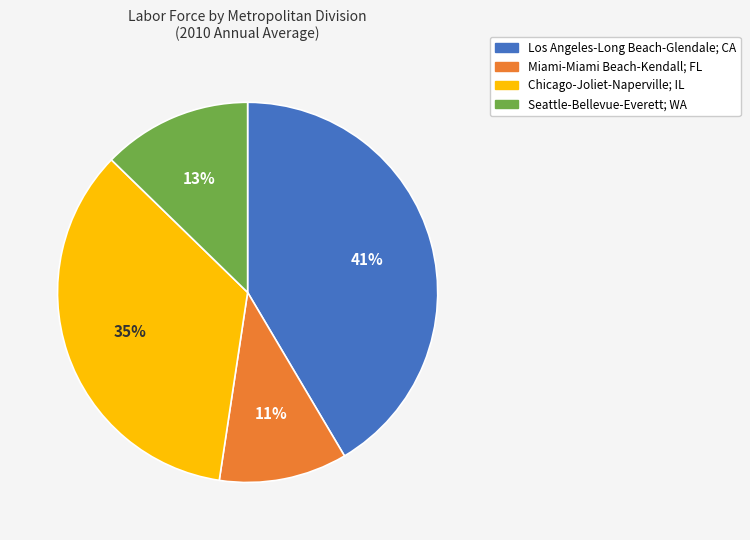

Does any single category account for the majority?

No